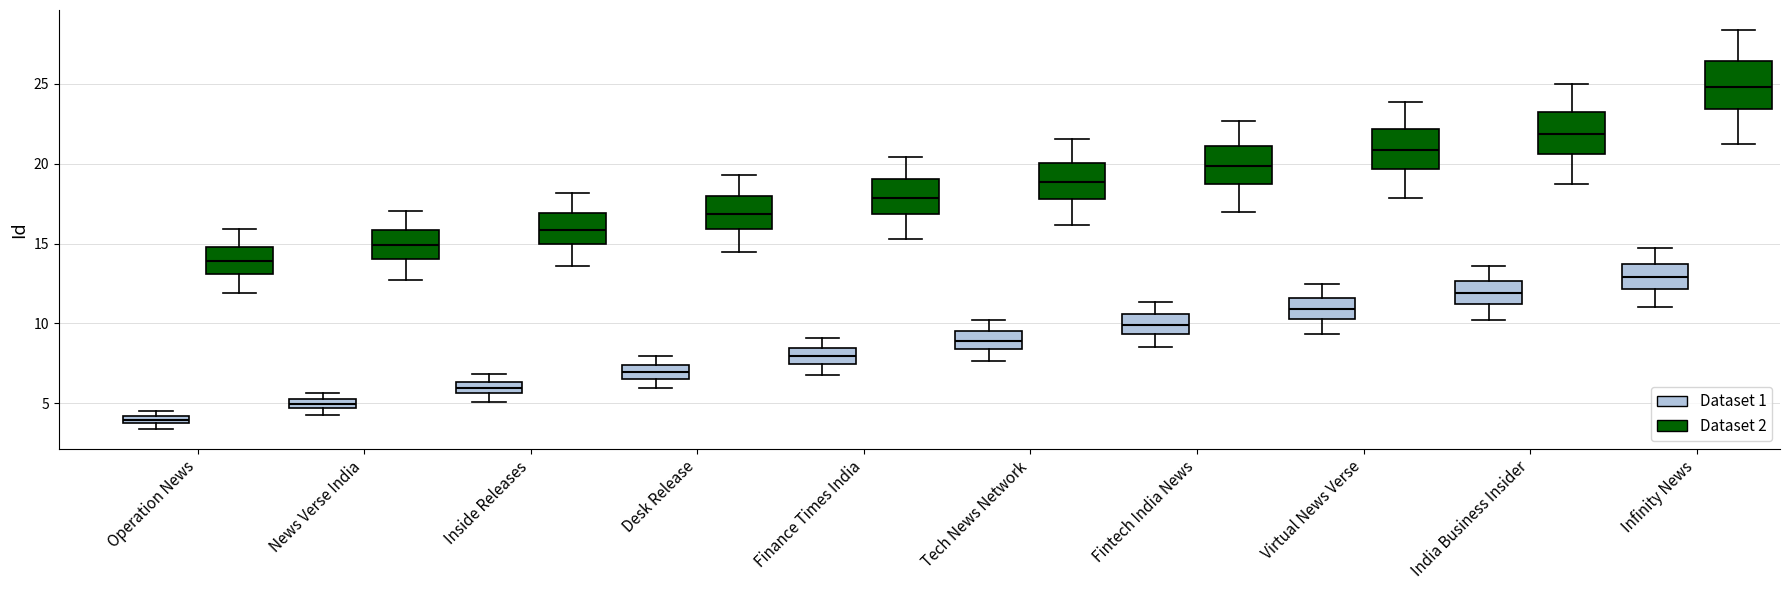

Which box has the lowest median line?

Operation News (Dataset 1)